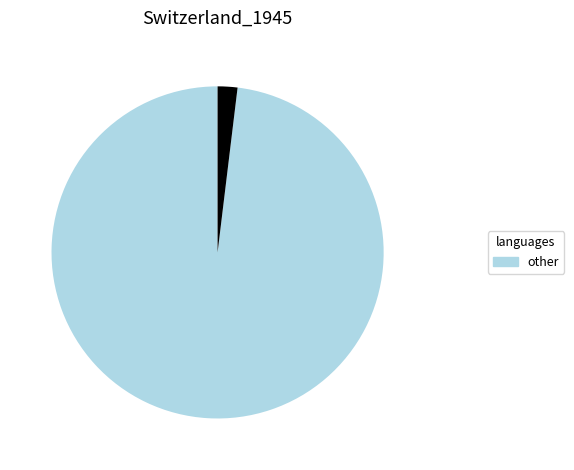

Count the number of slices in the pie.

2